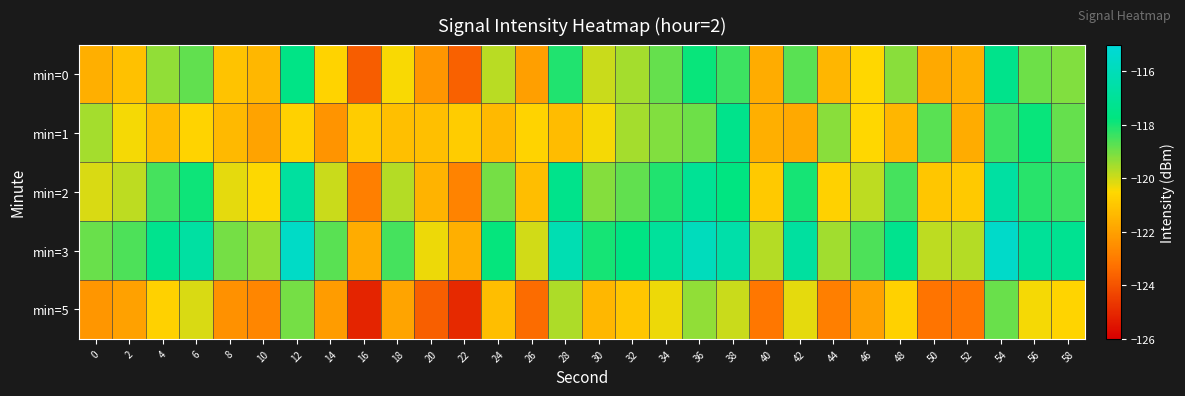

Reading left to right, what are all the values shown in this chart?

min=0: 0=-121.6	2=-121.1	4=-119.3	6=-118.8	8=-121.1	10=-121.4	12=-117.6	14=-120.6	16=-123.7	18=-120.4	20=-122.3	22=-123.7	24=-119.8	26=-122.0	28=-118.1	30=-119.9	32=-119.6	34=-118.8	36=-117.9	38=-118.4	40=-121.7	42=-118.7	44=-121.4	46=-120.5	48=-119.2	50=-121.8	52=-121.6	54=-117.4	56=-118.9	58=-119.1
min=1: 0=-119.5	2=-120.4	4=-121.2	6=-120.7	8=-121.4	10=-121.9	12=-120.7	14=-122.3	16=-120.8	18=-121.2	20=-121.2	22=-120.8	24=-121.4	26=-120.7	28=-121.2	30=-120.4	32=-119.5	34=-119.1	36=-118.9	38=-117.4	40=-121.6	42=-121.8	44=-119.2	46=-120.5	48=-121.4	50=-118.7	52=-121.7	54=-118.4	56=-117.9	58=-118.8
min=2: 0=-120.1	2=-119.8	4=-118.5	6=-117.9	8=-120.2	10=-120.5	12=-116.8	14=-119.9	16=-122.9	18=-119.7	20=-121.5	22=-122.8	24=-119.0	26=-121.2	28=-117.4	30=-119.2	32=-118.8	34=-118.1	36=-117.1	38=-117.7	40=-120.9	42=-118.0	44=-120.7	46=-119.8	48=-118.5	50=-121.0	52=-120.9	54=-116.7	56=-118.2	58=-118.4
min=3: 0=-118.9	2=-118.6	4=-117.3	6=-116.7	8=-119.0	10=-119.3	12=-115.6	14=-118.7	16=-121.7	18=-118.5	20=-120.3	22=-121.6	24=-117.8	26=-120.0	28=-116.2	30=-118.0	32=-117.6	34=-116.9	36=-115.9	38=-116.5	40=-119.7	42=-116.8	44=-119.5	46=-118.6	48=-117.3	50=-119.8	52=-119.7	54=-115.5	56=-117.0	58=-117.2
min=5: 0=-122.3	2=-122.0	4=-120.7	6=-120.1	8=-122.4	10=-122.7	12=-119.0	14=-122.1	16=-125.1	18=-121.9	20=-123.7	22=-125.0	24=-121.2	26=-123.4	28=-119.6	30=-121.4	32=-121.0	34=-120.3	36=-119.3	38=-119.9	40=-123.1	42=-120.2	44=-122.9	46=-122.0	48=-120.7	50=-123.2	52=-123.1	54=-118.9	56=-120.4	58=-120.6